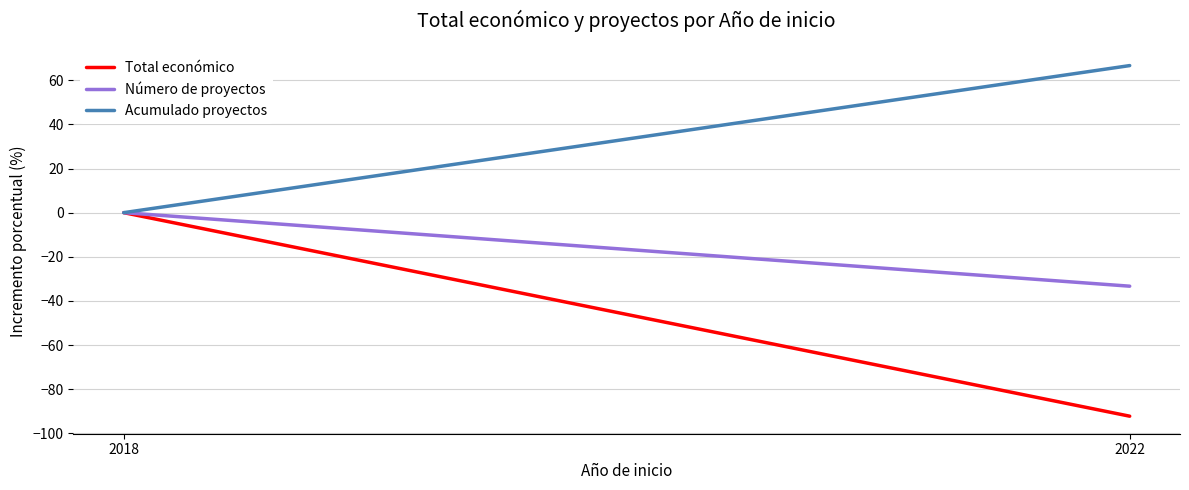

At how many categories does at least one series exceed 2?

1